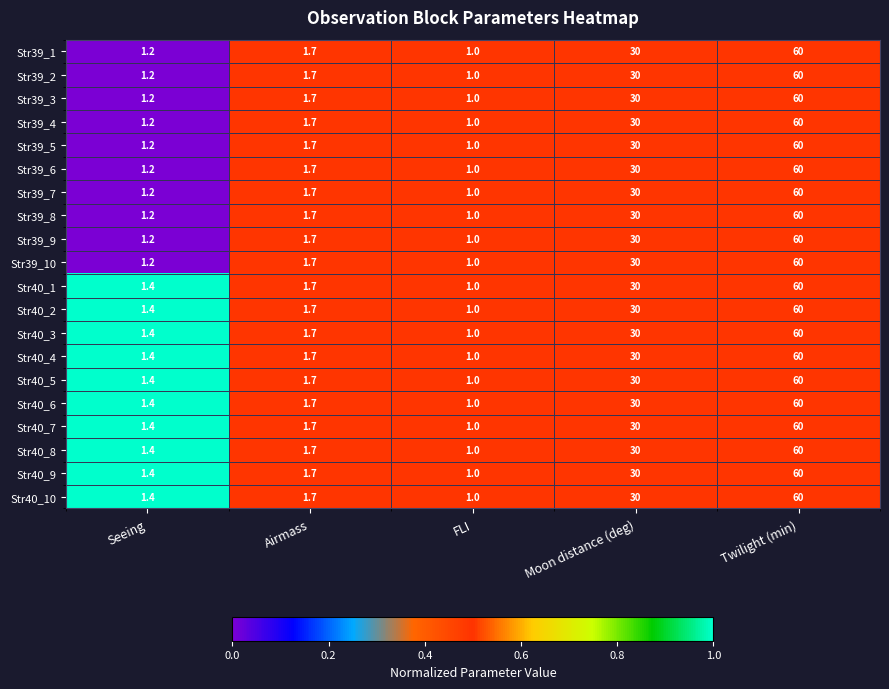

At which category is the sum across all series the highest?

Twilight (min)